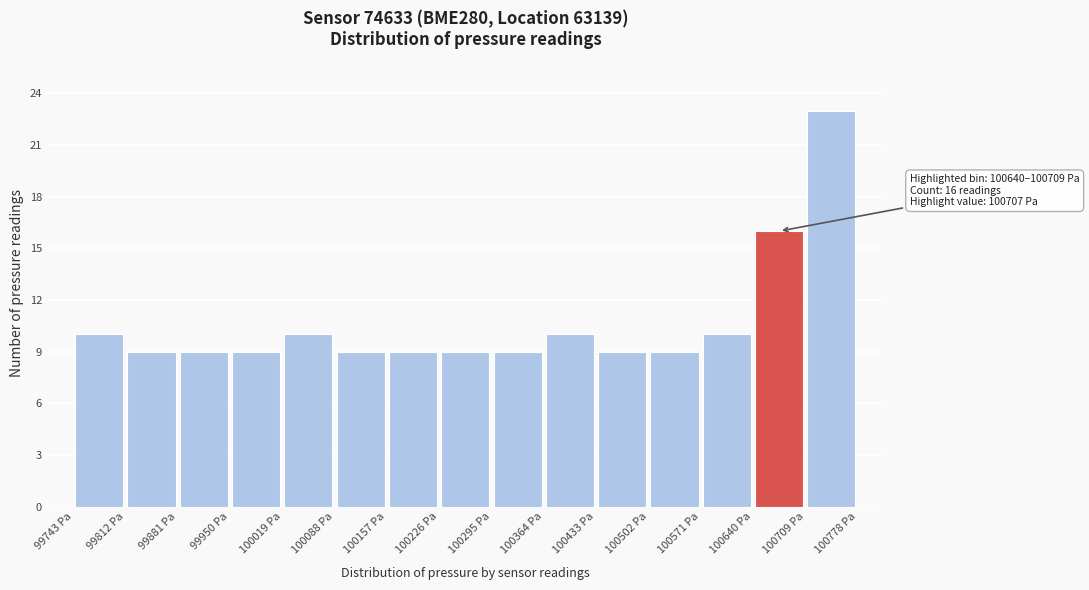

Which range on the x-axis has the tallest bar?

100710 to 100780